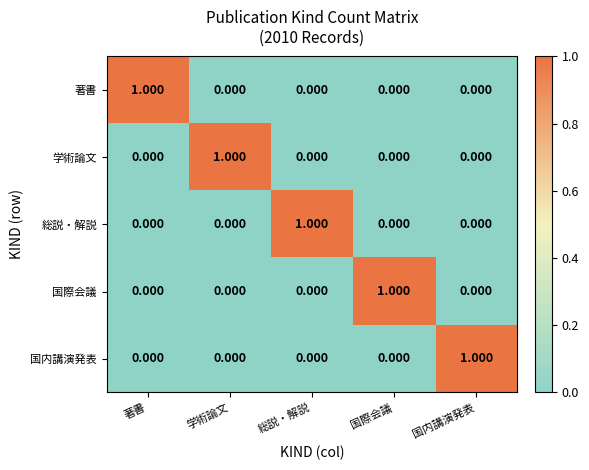

Which category has the highest value in the 国内講演発表 series?

国内講演発表